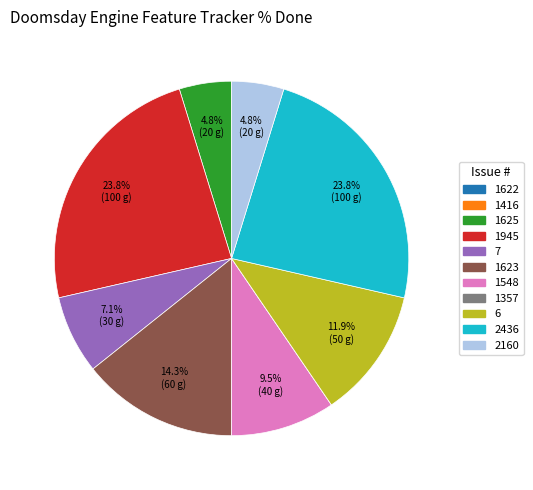

What percentage is NOT represented by 1623?

85.7%